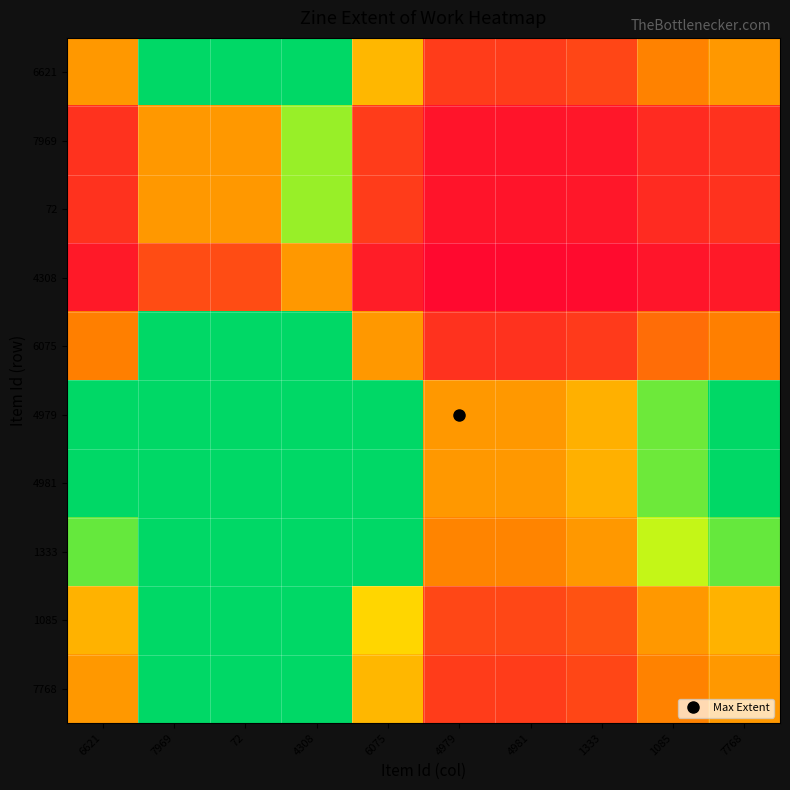

At which category does the chart reach its minimum across all series?

4979